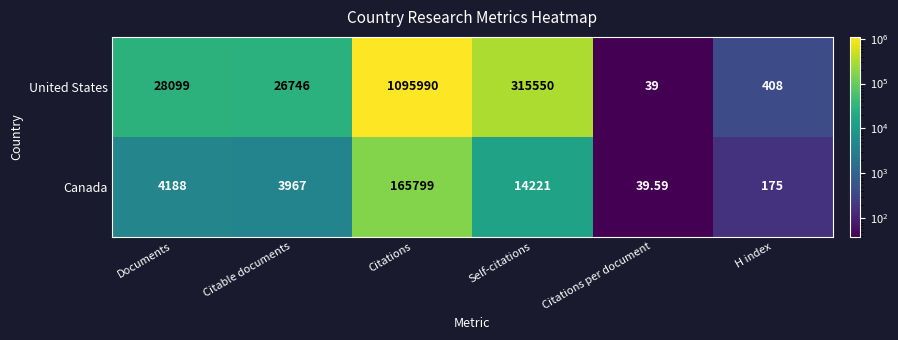

Which label corresponds to the largest value in the chart?

Citations